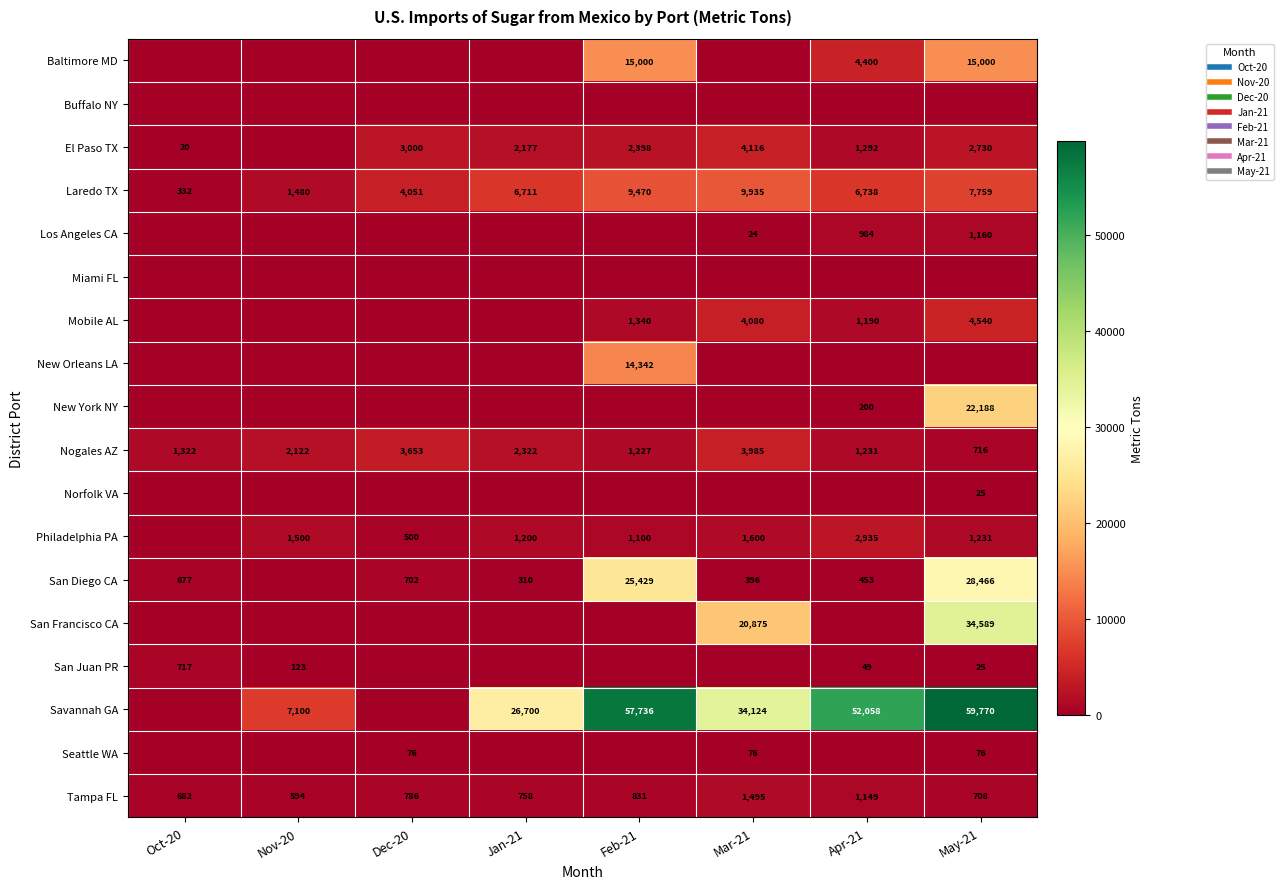

What is the difference between the highest and lowest values at Dec-20?

4051